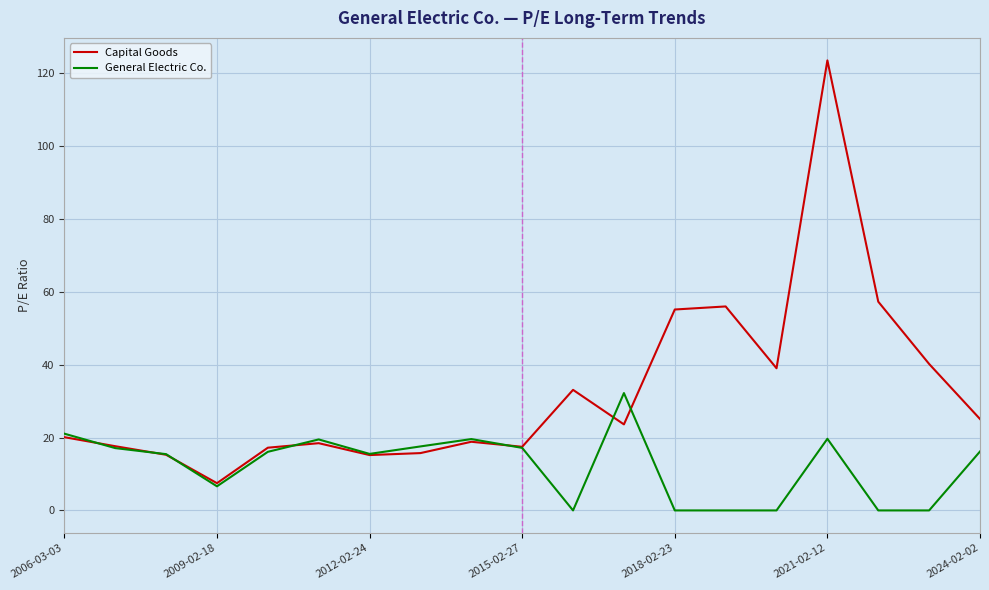

Which series has the largest range (max minus min)?

Capital Goods